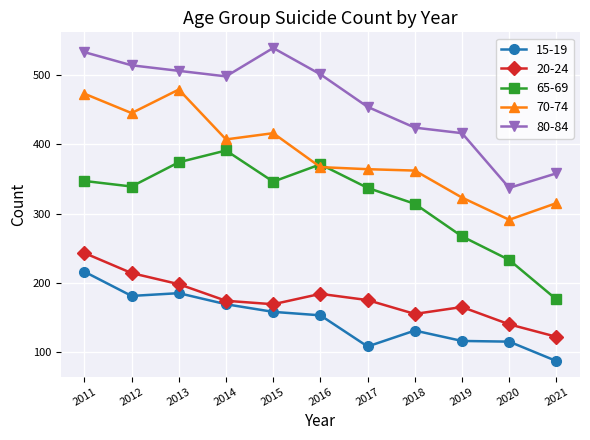

What is the value of the 70-74 point at the 8th from the left?

362